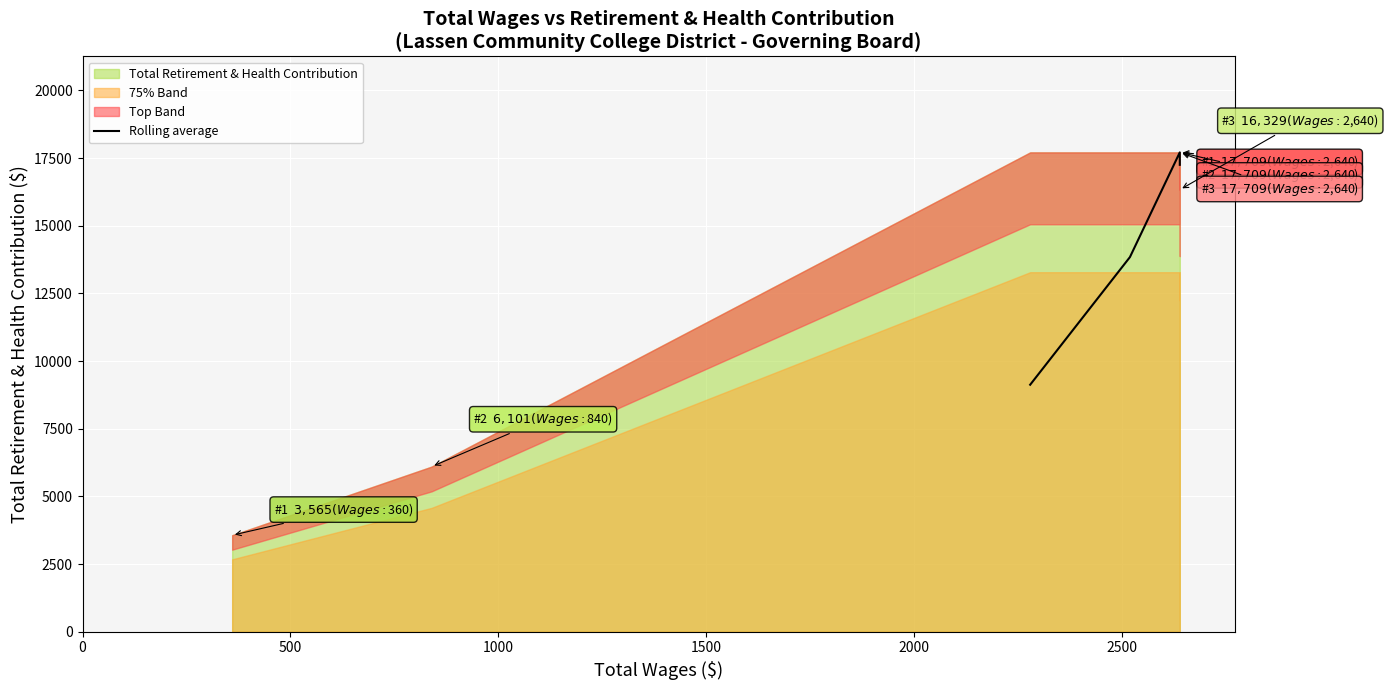

What is the maximum value shown in the chart?

17709.0